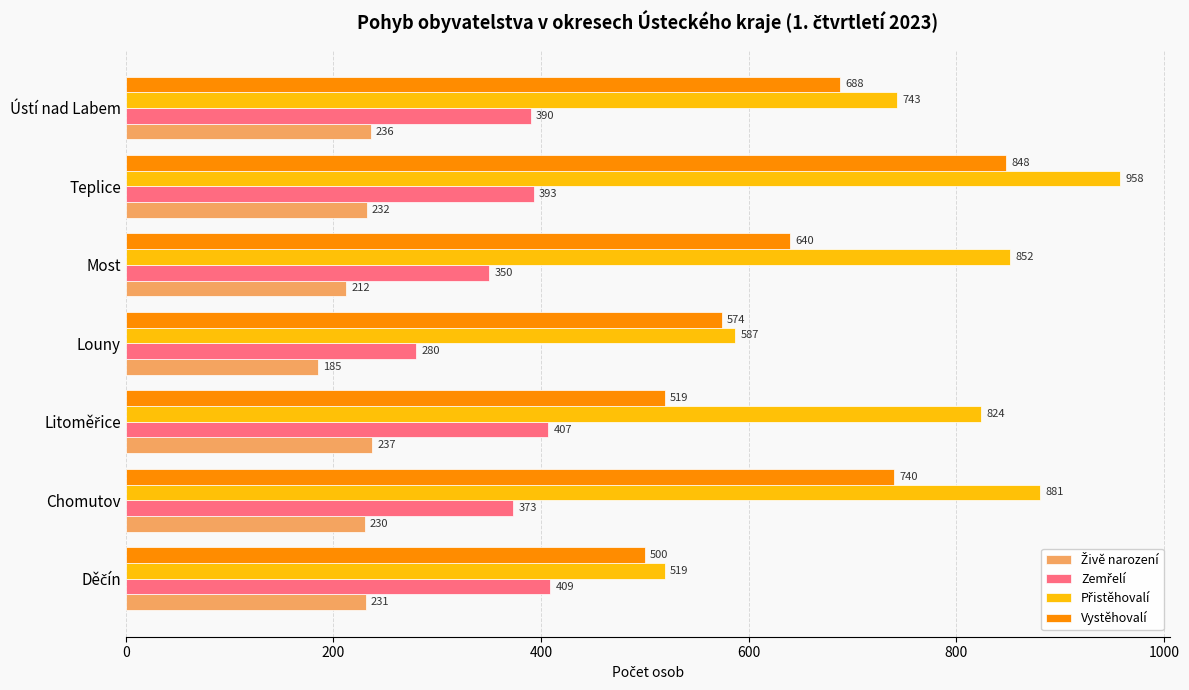

Count the number of categories in the chart.

7